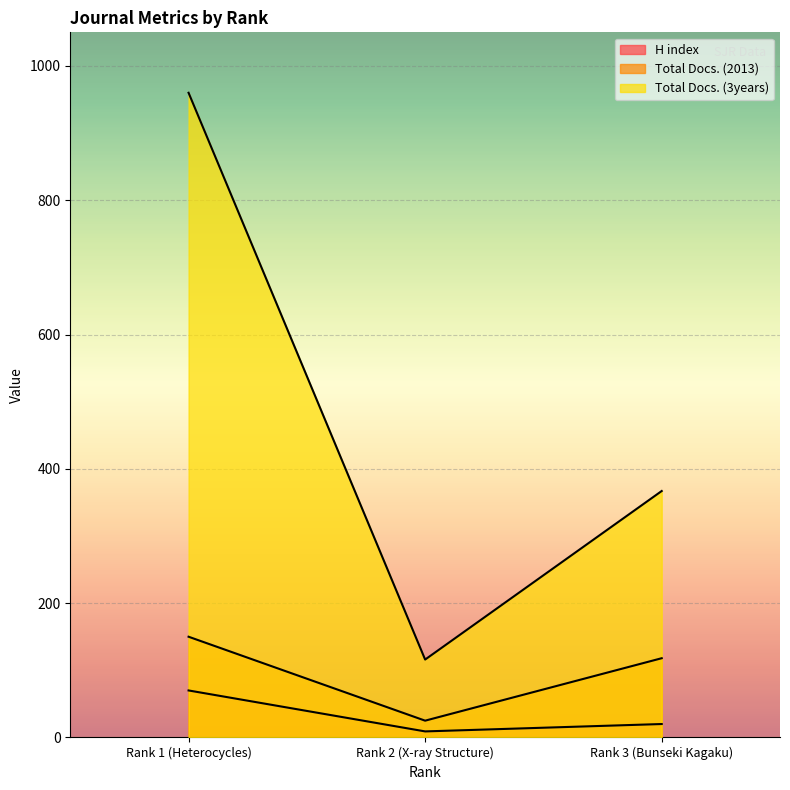

Where does the Total Docs. (3years) series first go above 367?

Rank 1 (Heterocycles)